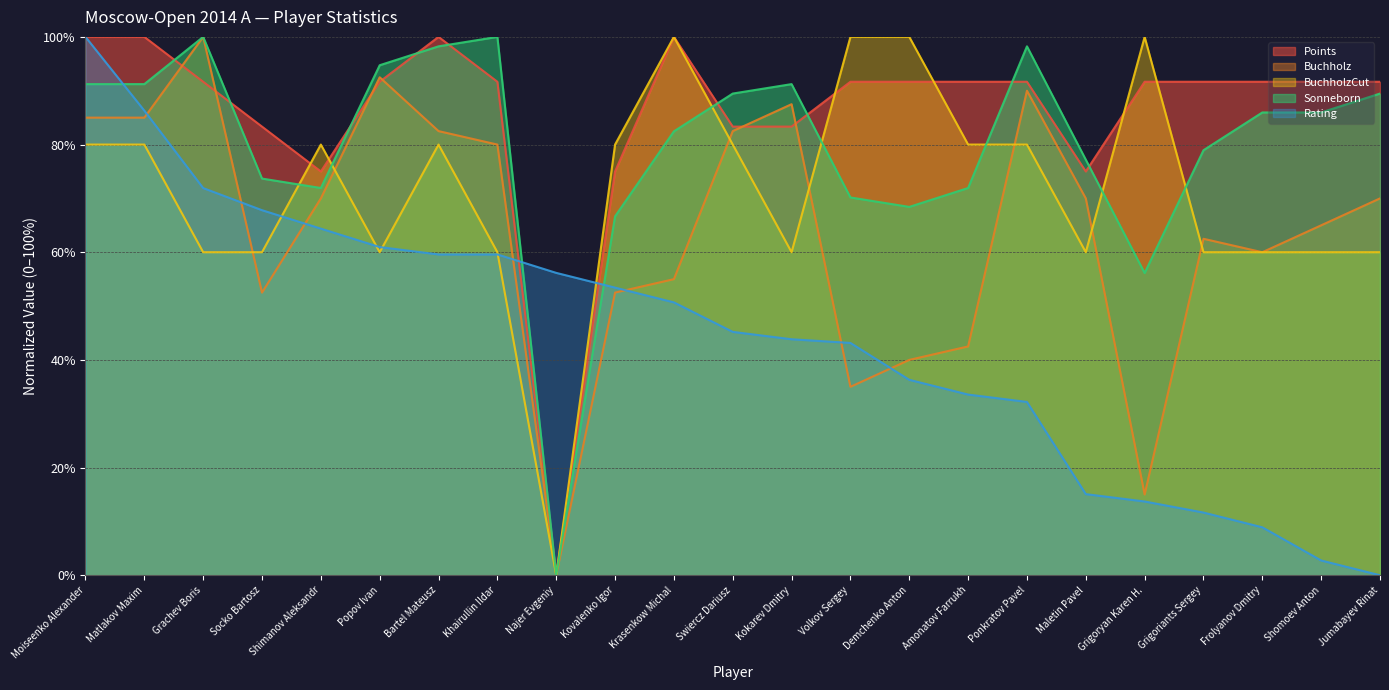

Rank the series at Amonatov Farrukh from highest to lowest value.

Points, BuchholzCut, Sonneborn, Buchholz, Rating